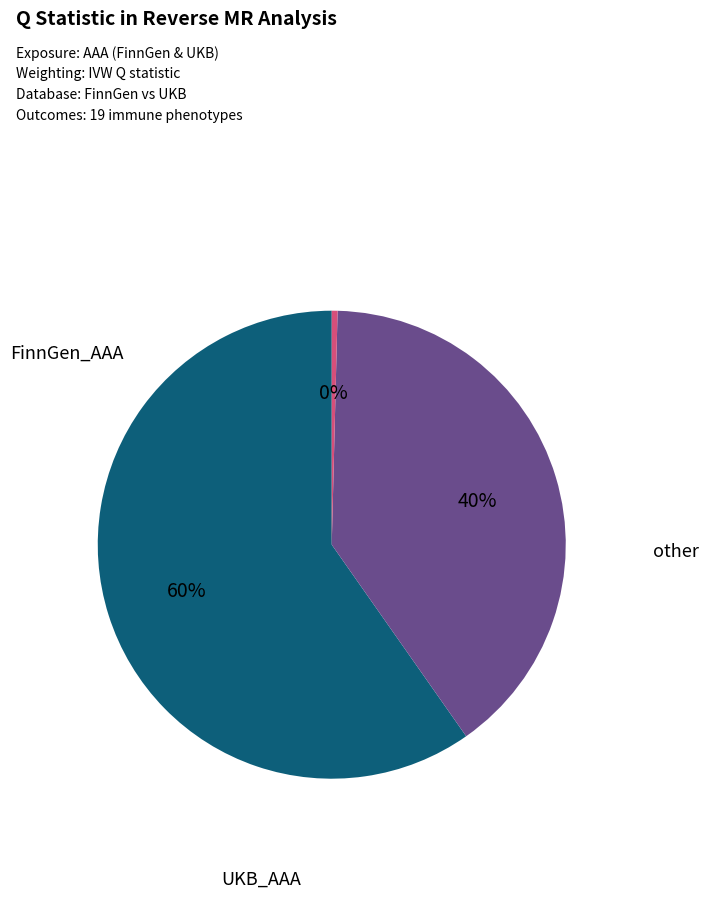

Does any single category account for the majority?

Yes